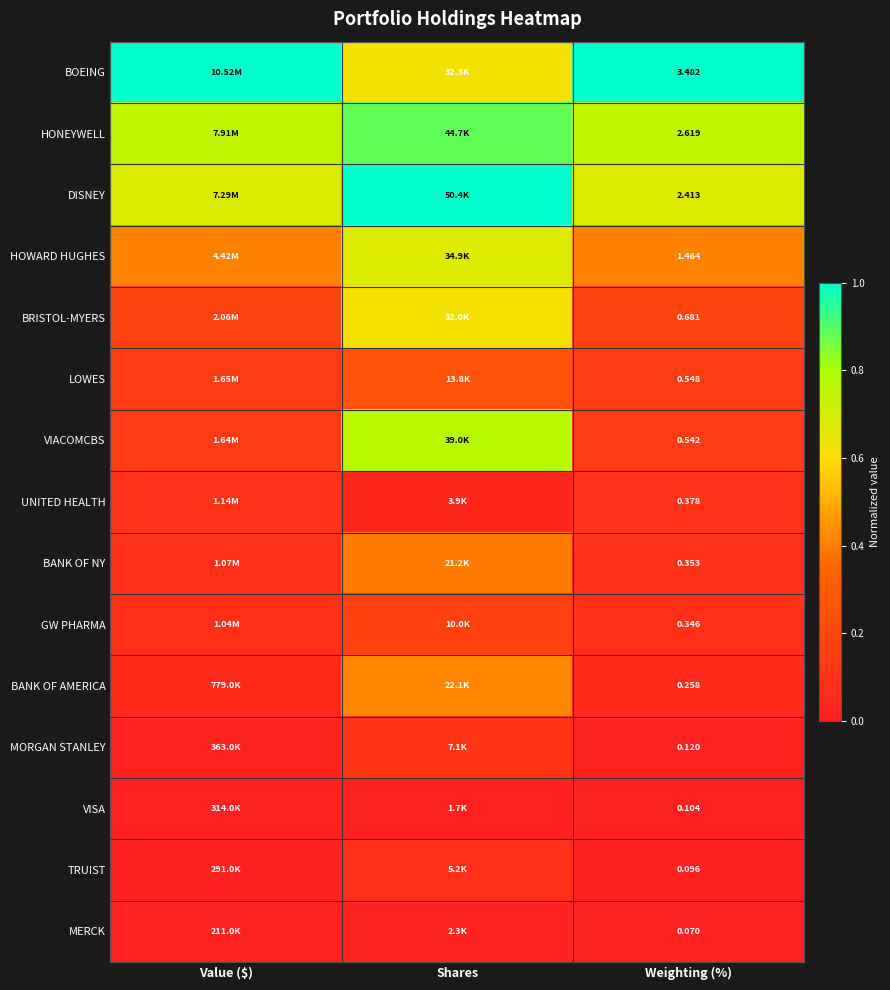

Rank the series at Weighting (%) from lowest to highest value.

MERCK, TRUIST, VISA, MORGAN STANLEY, BANK OF AMERICA, GW PHARMA, BANK OF NY, UNITED HEALTH, VIACOMCBS, LOWES, BRISTOL-MYERS, HOWARD HUGHES, DISNEY, HONEYWELL, BOEING